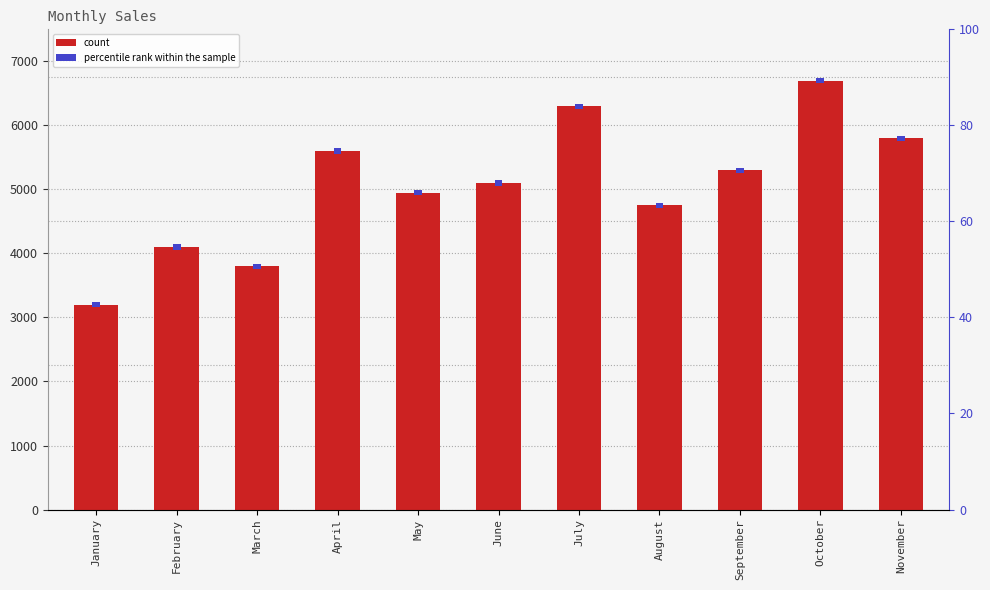

Approximately how many times larger is the value at April compared to October?

0.8